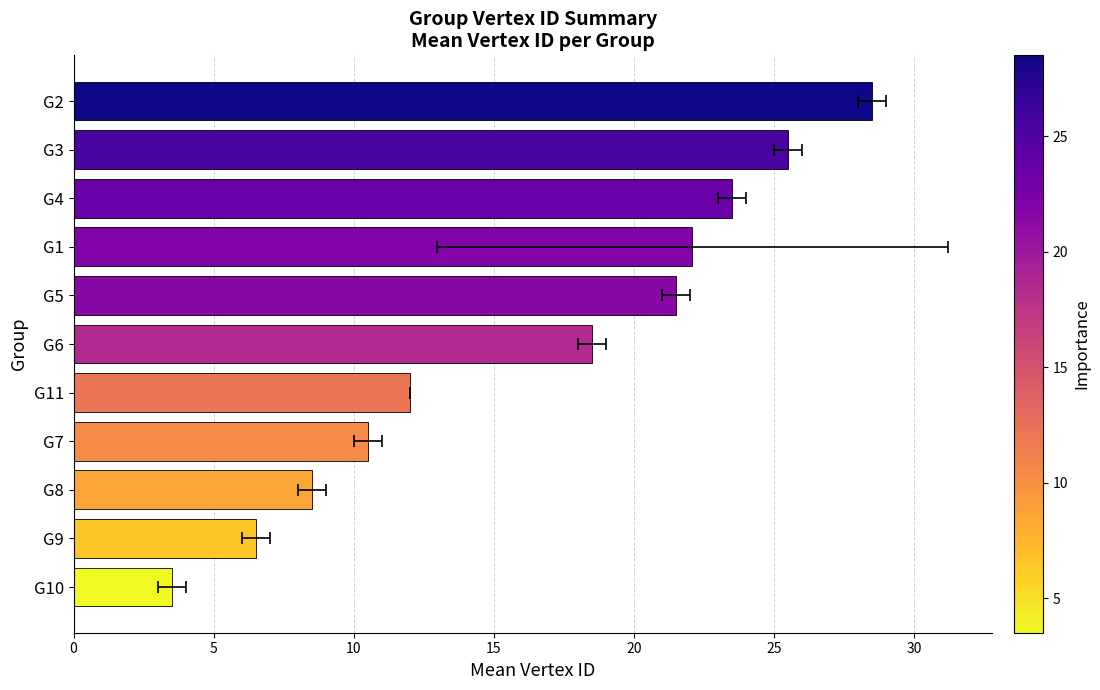

Is it true that the value at 25 is 9.2?

False